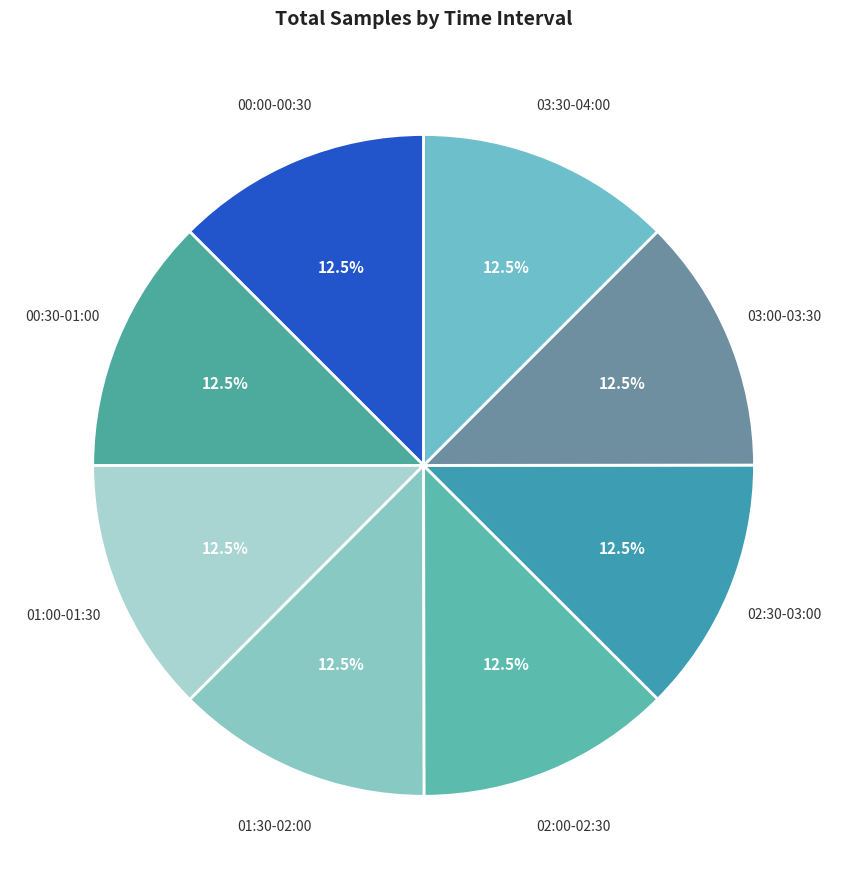

What is the ratio of the value at 03:30-04:00 to the value at 00:30-01:00?

1.0